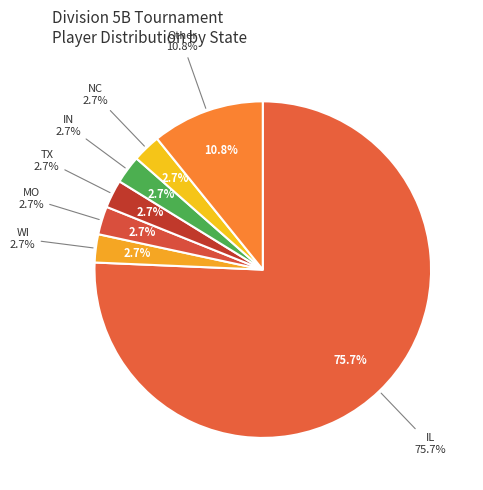

True or false: TX accounts for 3% of the total.

True